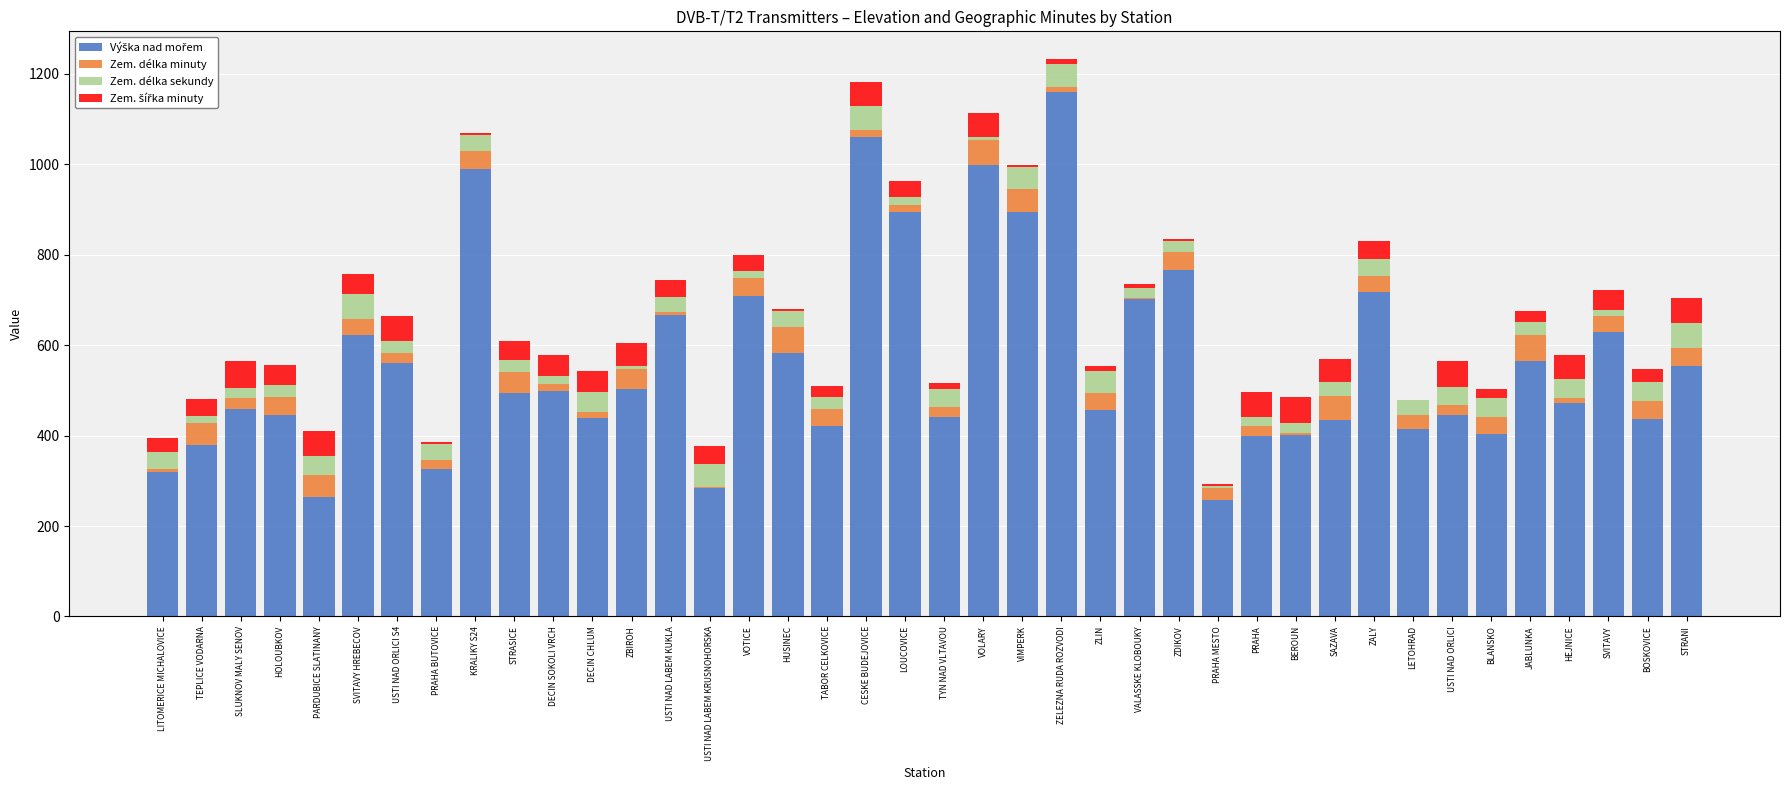

How many series are shown in this chart?

4